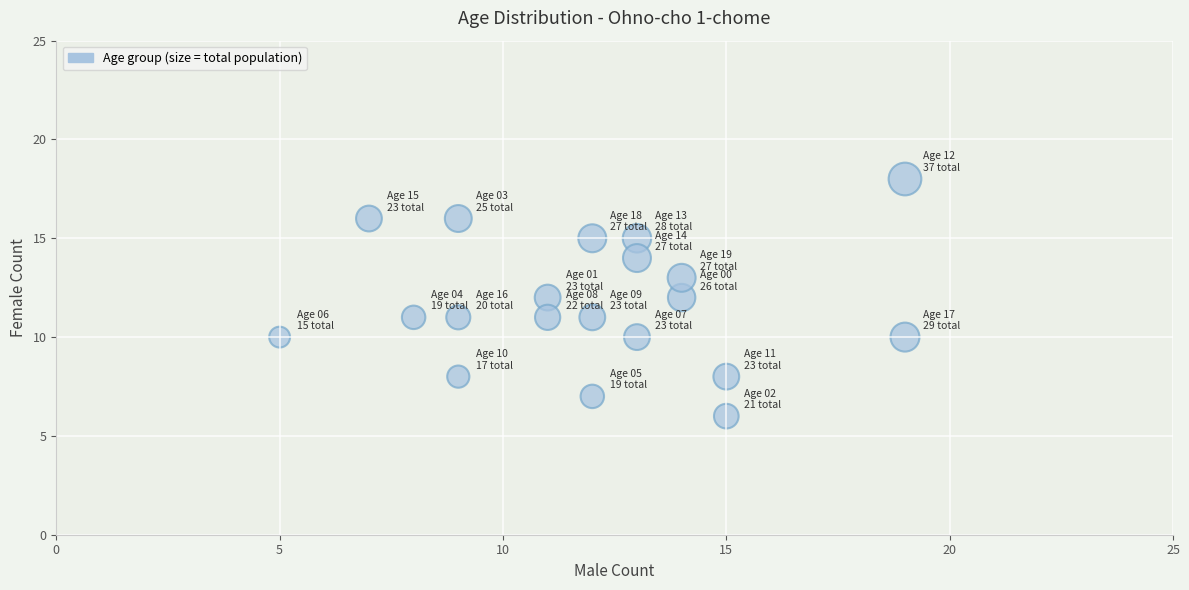

What is the range of Y values (max minus min)?

12